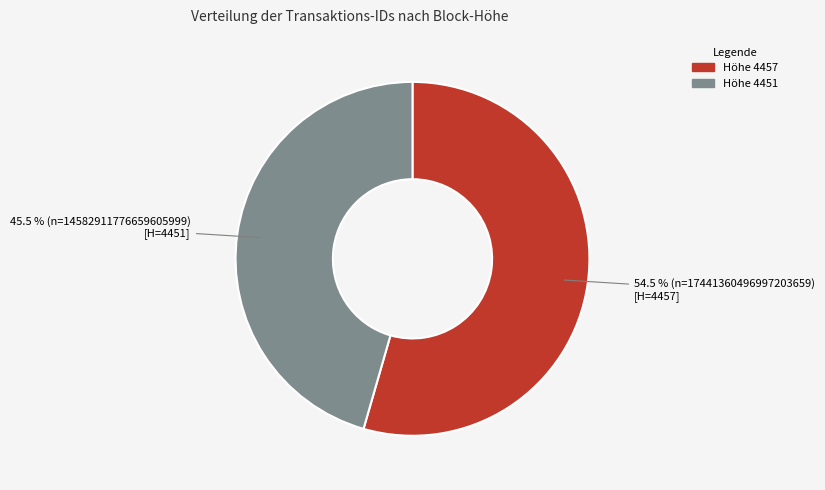

Approximately how many times larger is the value at Höhe 4451 compared to Höhe 4457?

0.8